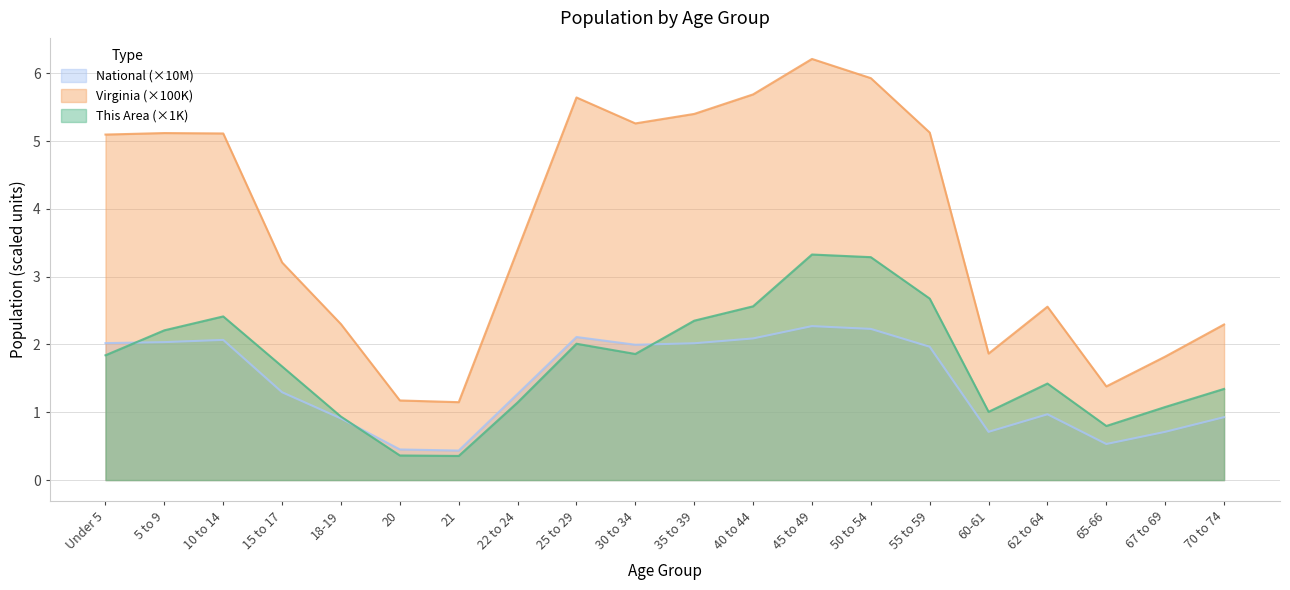

At which category is the sum across all series the highest?

45 to 49